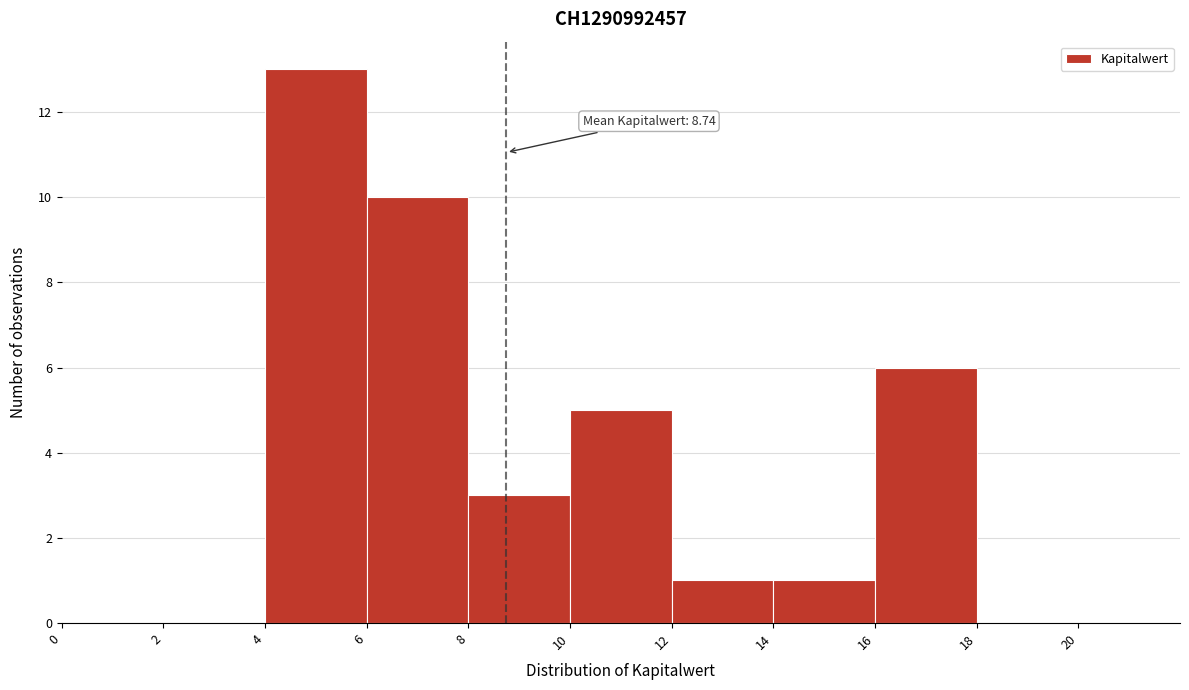

Over which range of the x-axis is the bar tallest?

4 to 6